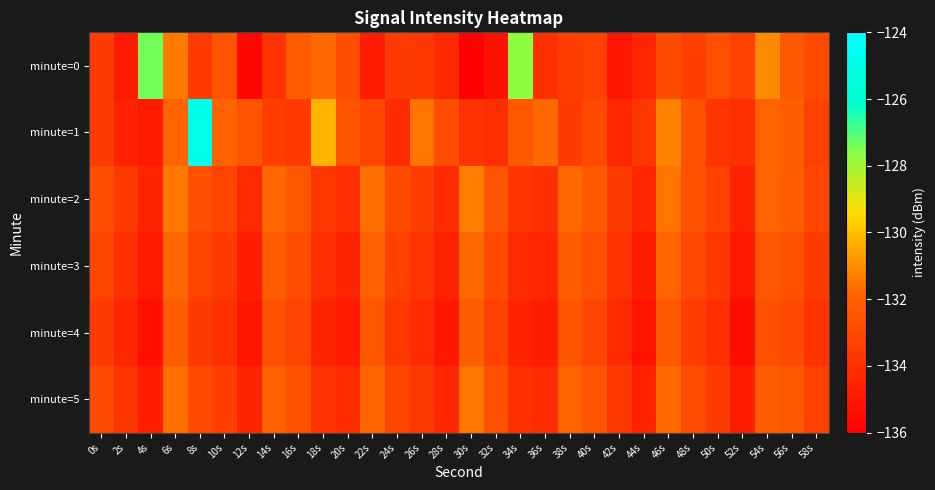

At which category is the sum across all series the highest?

6s